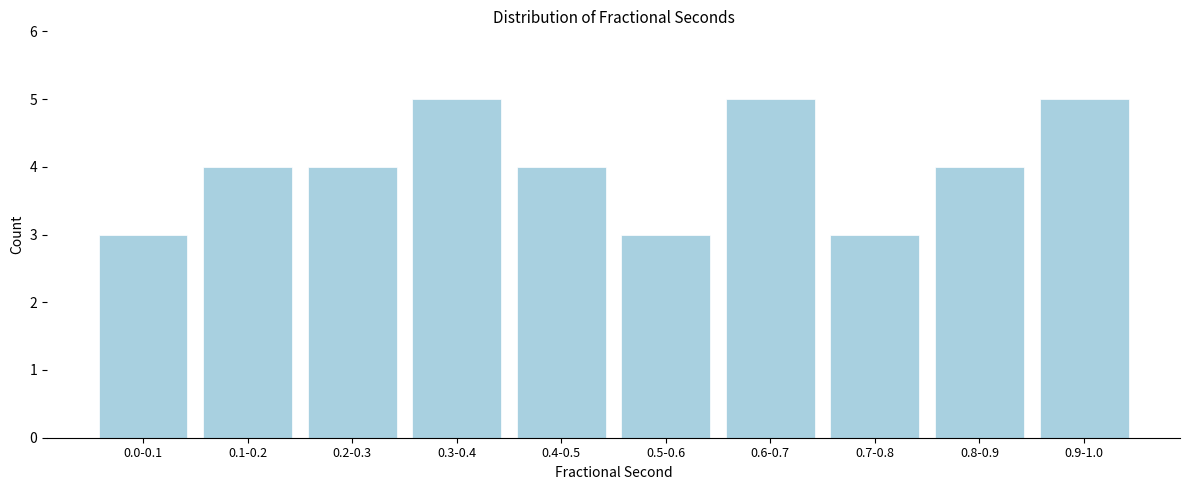

Reading right to left, what are all the values shown in this chart?

0.9-1.0=5	0.8-0.9=4	0.7-0.8=3	0.6-0.7=5	0.5-0.6=3	0.4-0.5=4	0.3-0.4=5	0.2-0.3=4	0.1-0.2=4	0.0-0.1=3